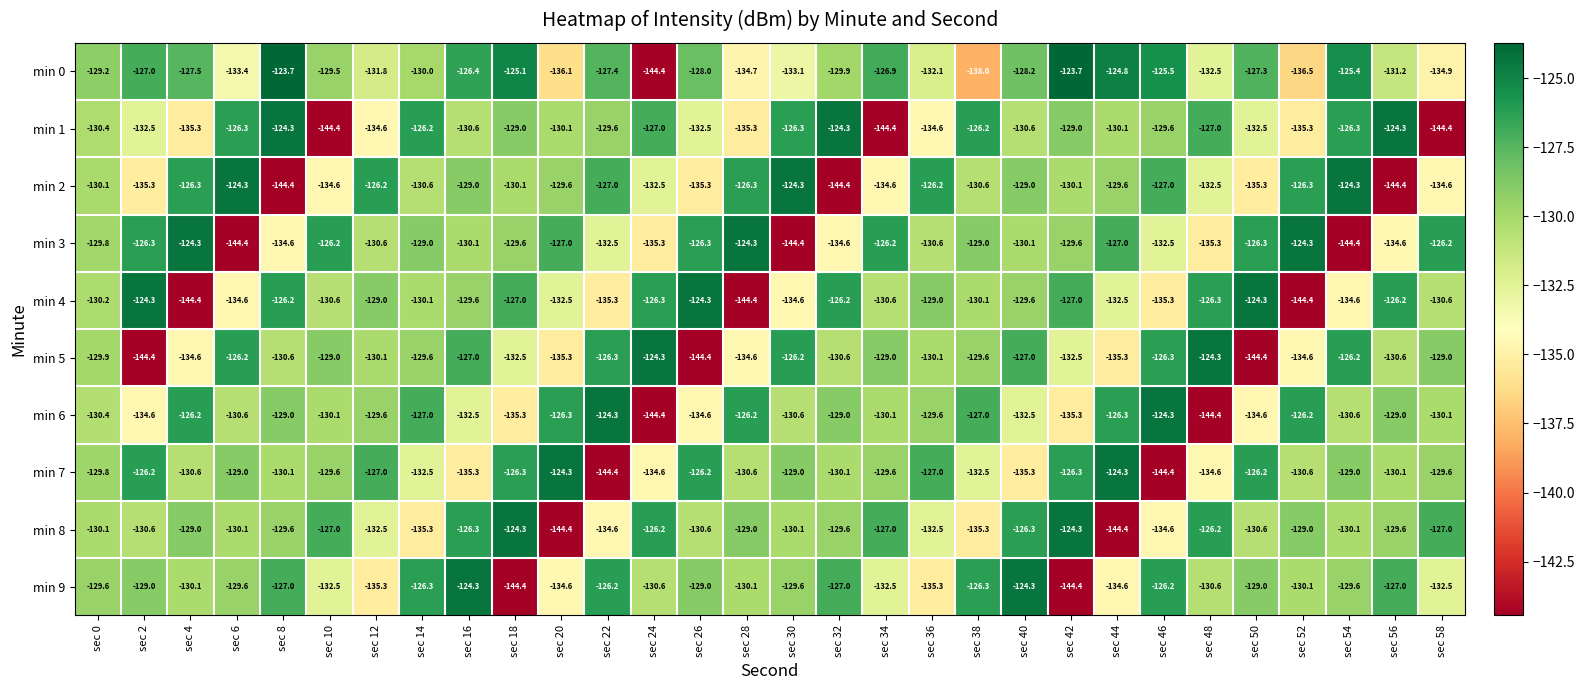

What is the average value of the min 7 series?

-130.5